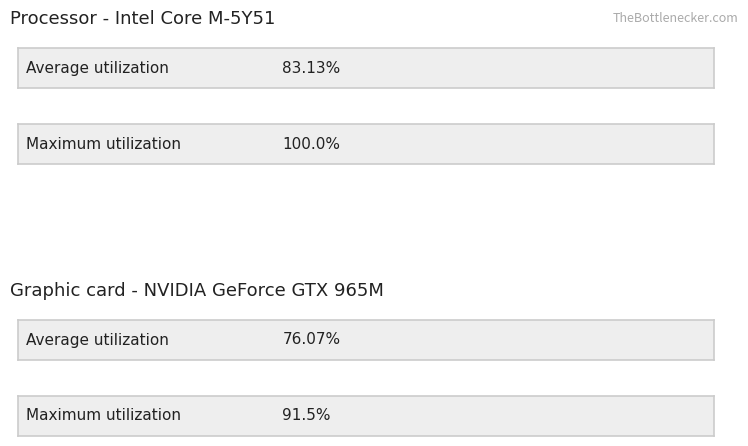

Reading left to right, list all the values displayed in this chart.

Average utilization: 83.1	76.1
Maximum utilization: 100.0	91.5